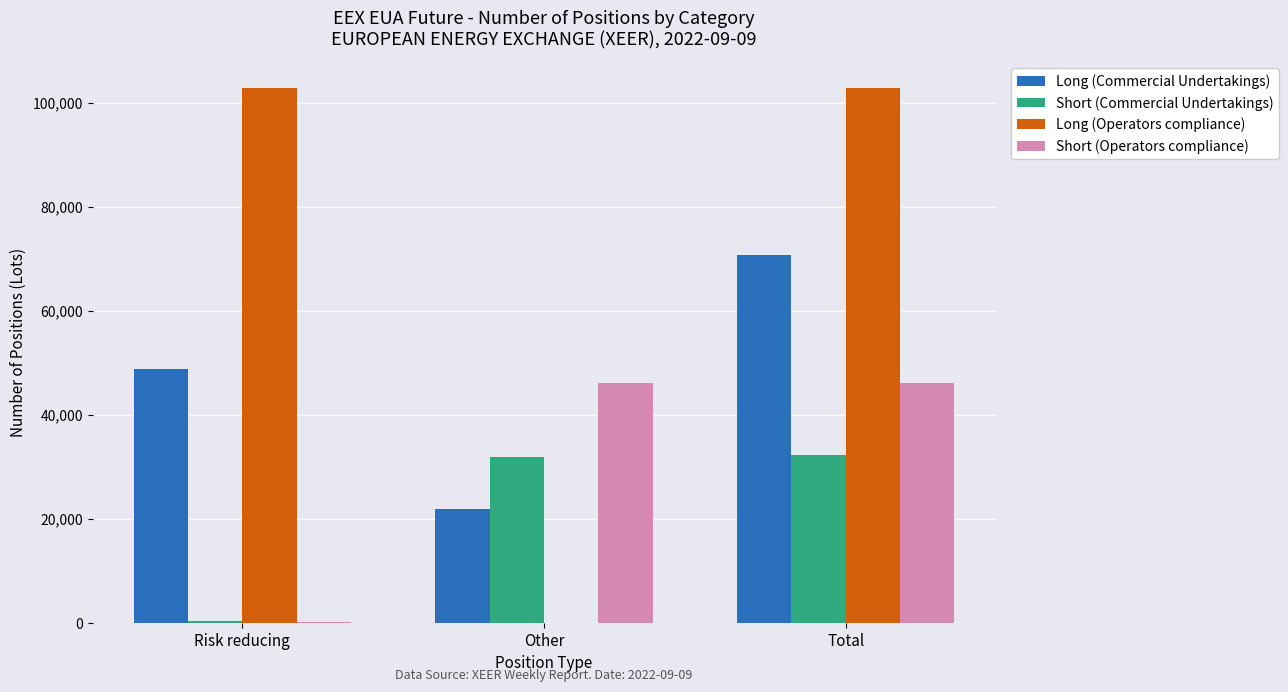

What is the average value of the Short (Commercial Undertakings) series?

21531